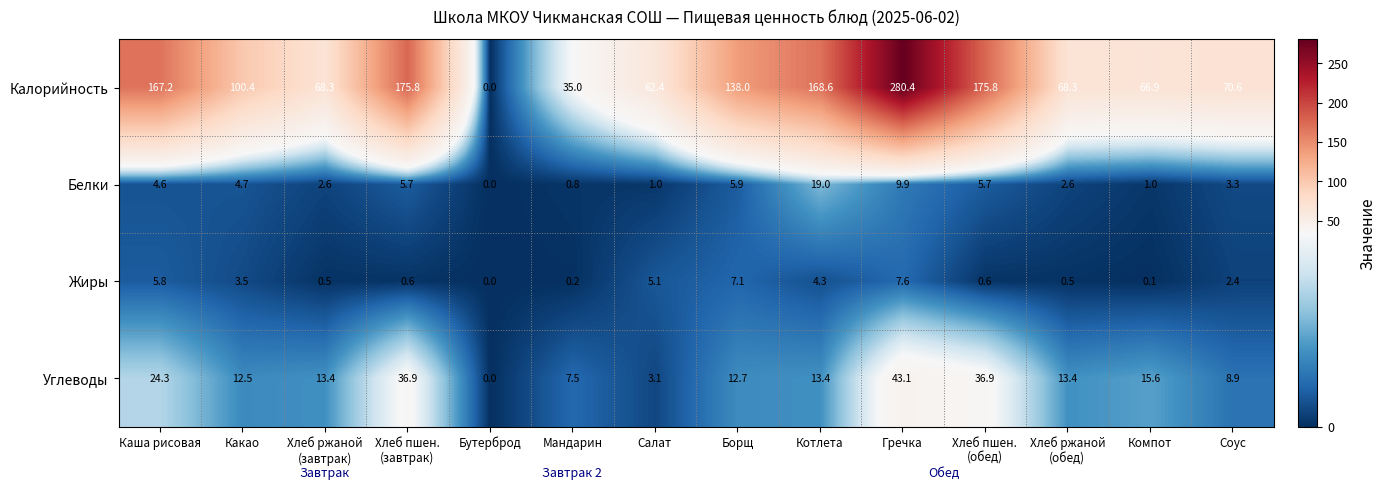

Which category has the lowest value in the Жиры series?

Бутерброд